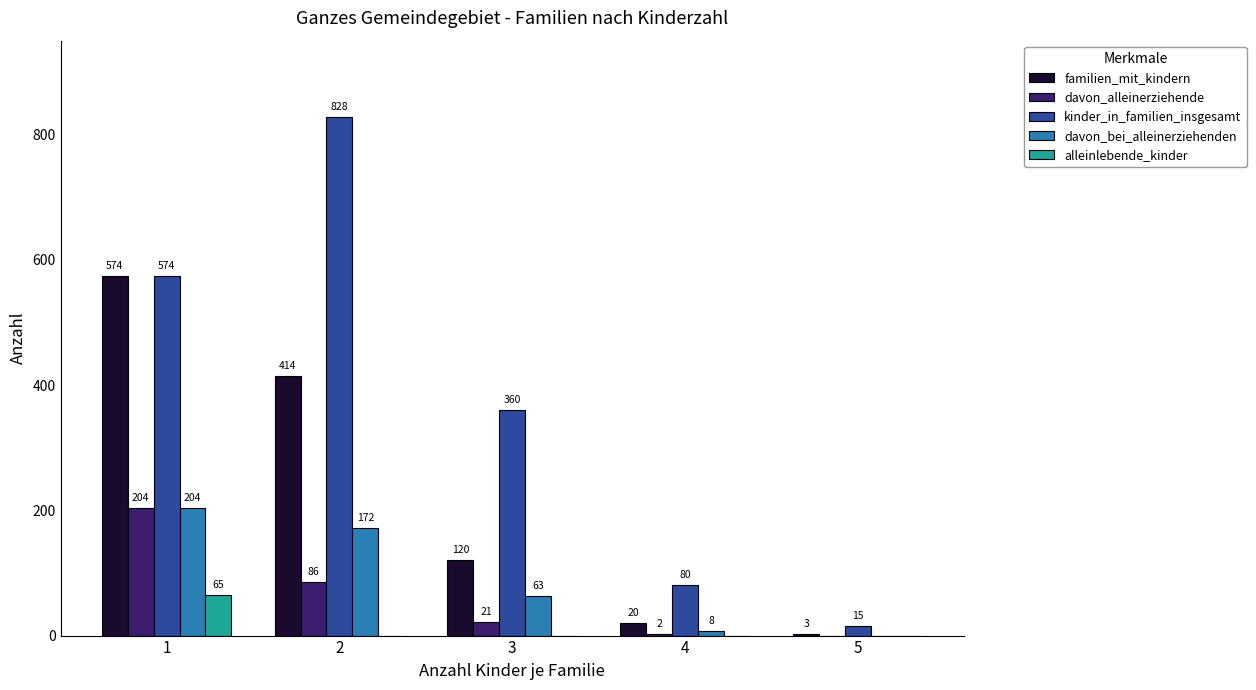

Is it true that davon_alleinerziehende equals 21 at 3?

True